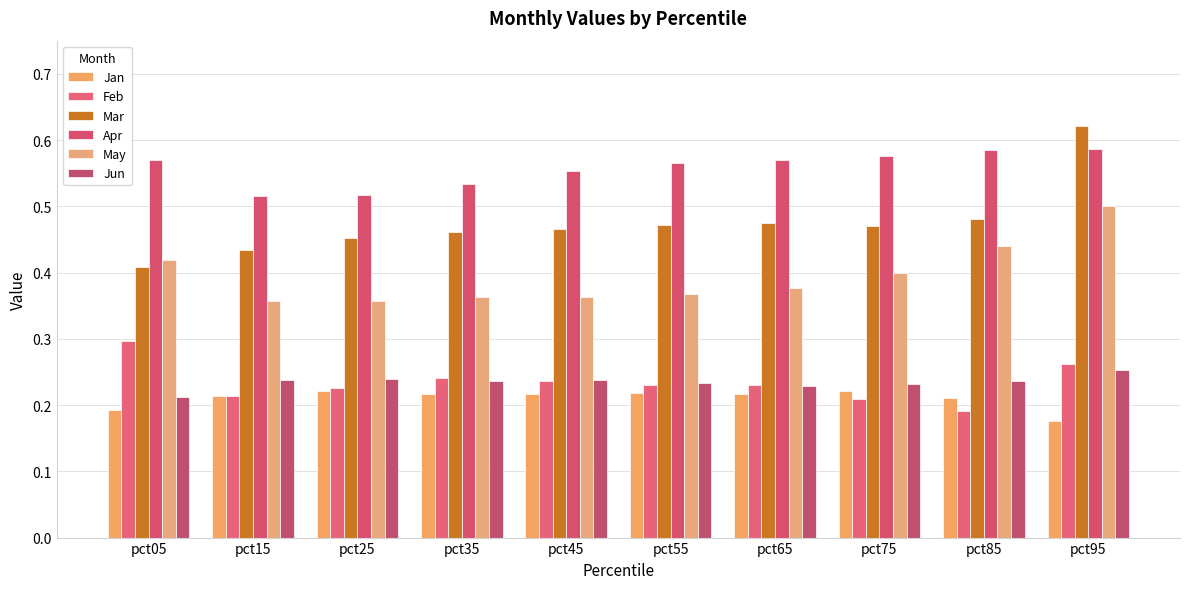

The Apr series shows 0.6 at pct75. True or false?

True